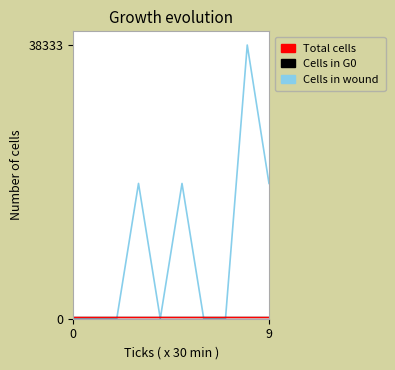

Which series has the widest spread of values?

Cells in wound